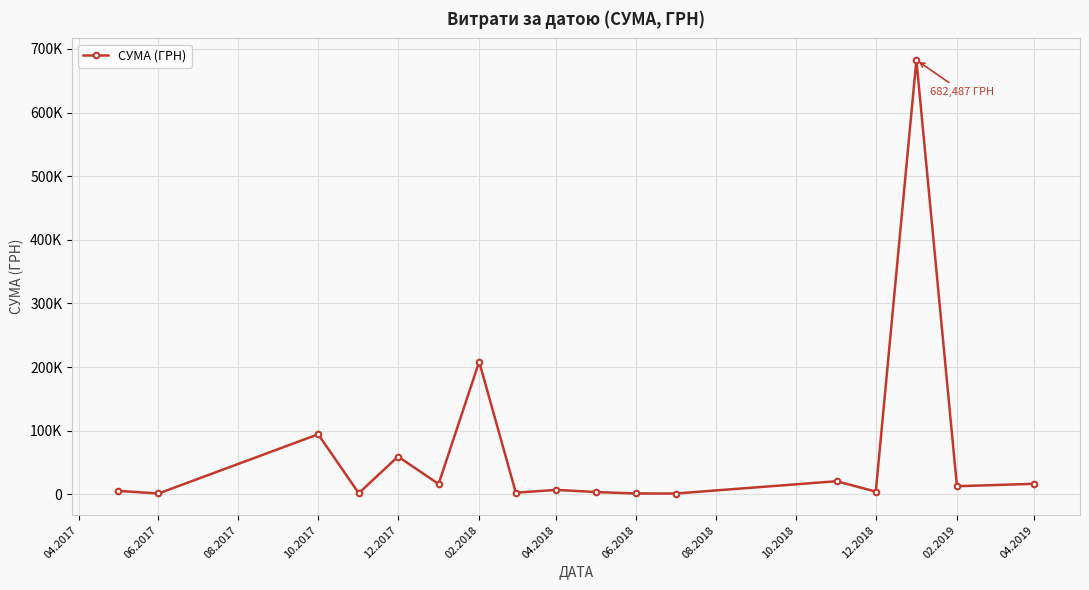

Reading right to left, list all the values displayed in this chart.

16545.7	12742.8	682486.6	4294.6	20625.0	1284.0	1320.0	3611.9	6995.9	2583.7	208427.0	16245.6	59400.0	1737.0	94373.8	1320.0	5450.4